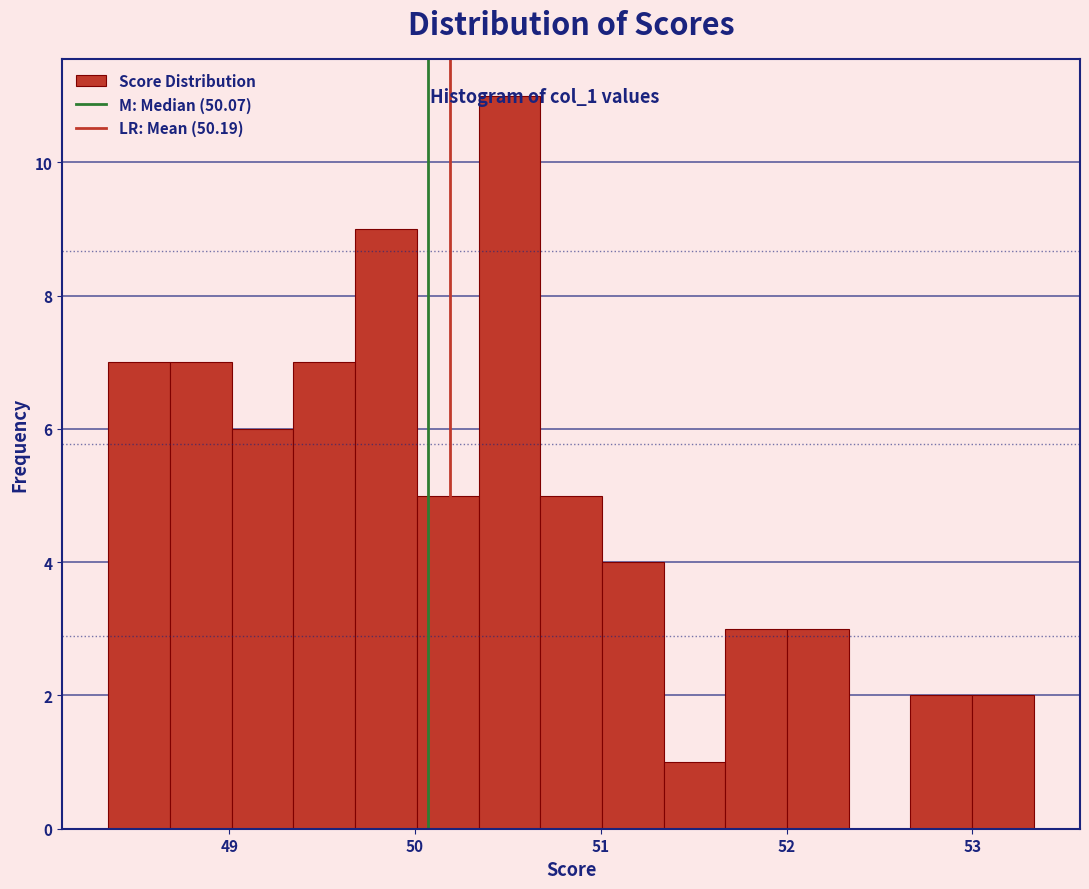

Around what value on the x-axis is the tallest bar? Give the approximate position of its centre, as read against the axis.

50.5